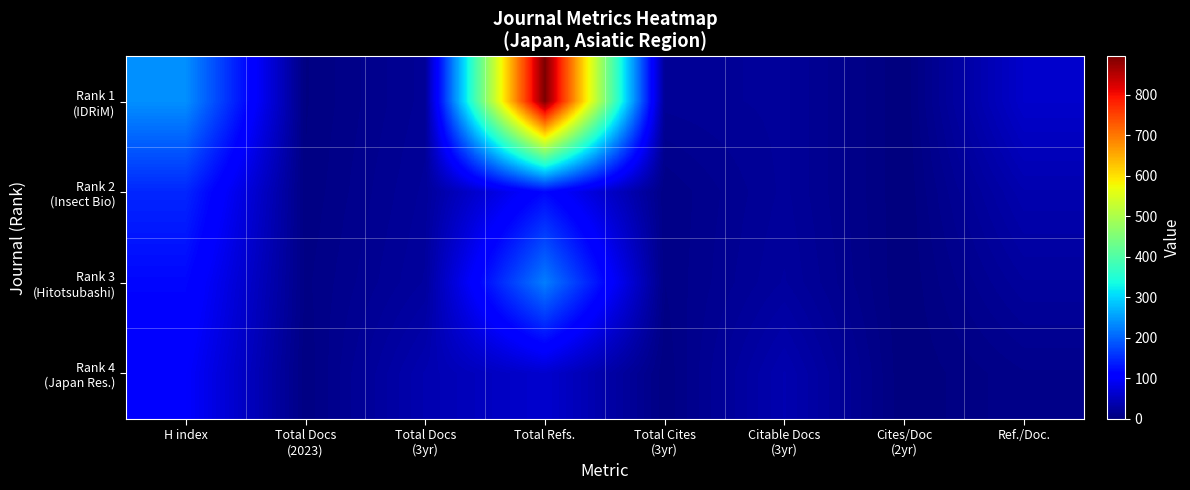

Which series has the largest total across all categories?

Rank 1 (IDRiM)